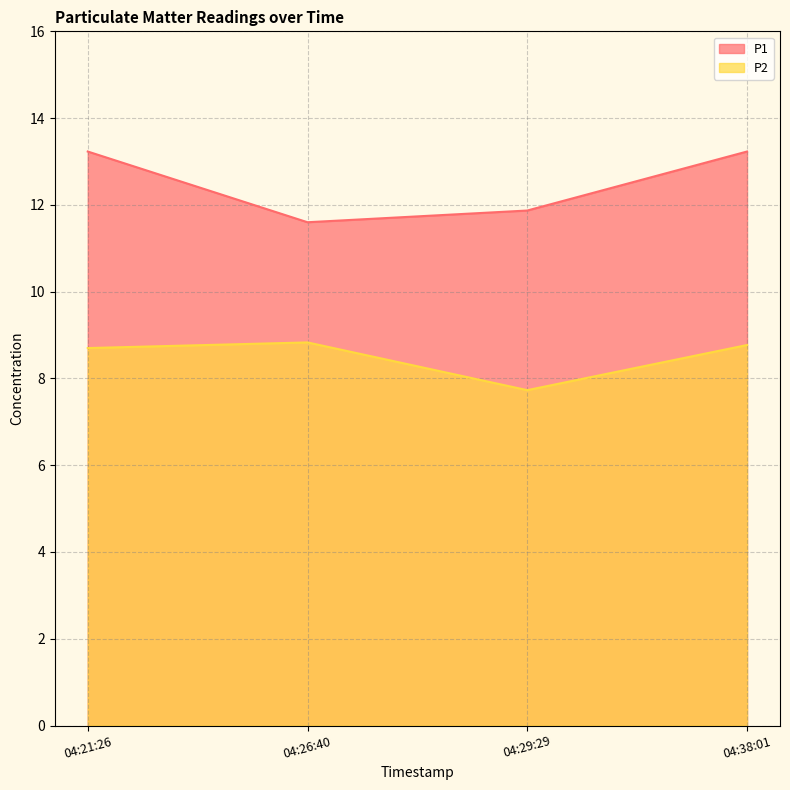

Does the chart display data point markers on the line(s)?

No